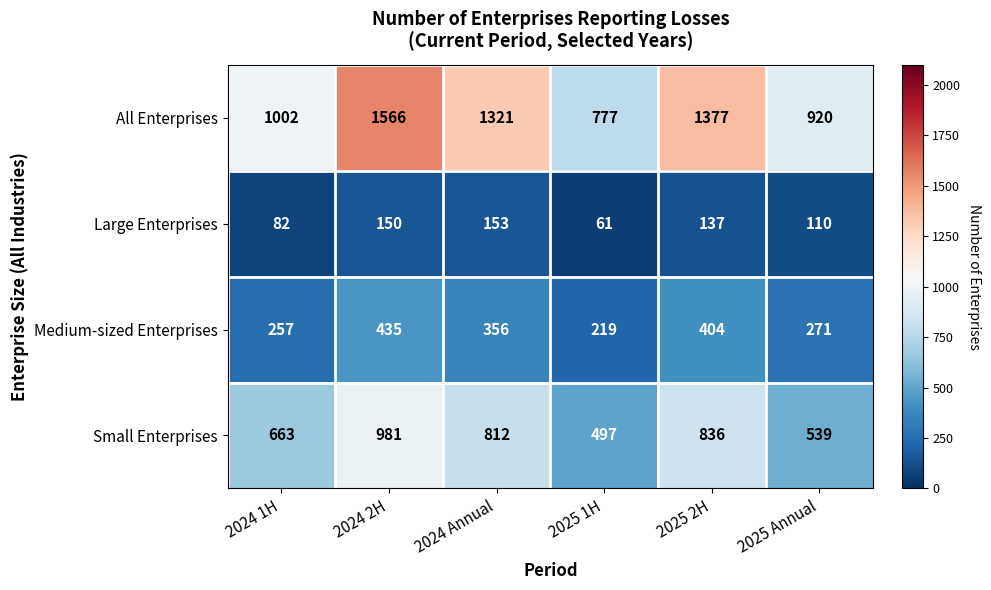

Which category has the lowest value in the Medium-sized Enterprises series?

2025 1H